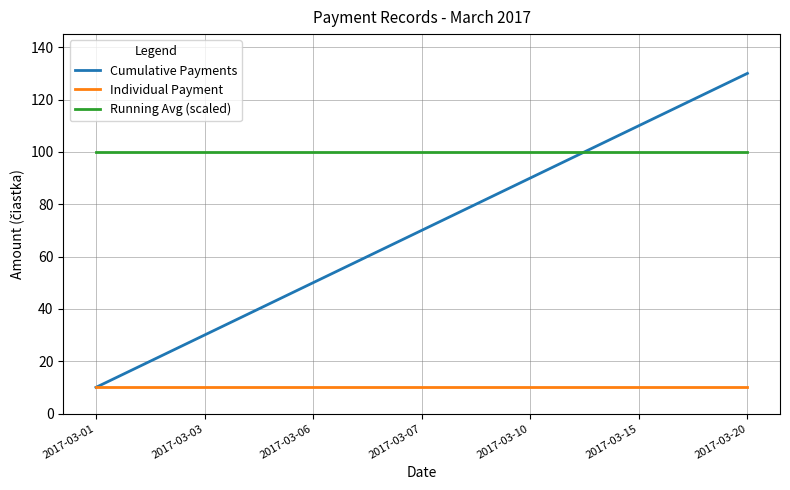

What is the smallest value displayed?

10